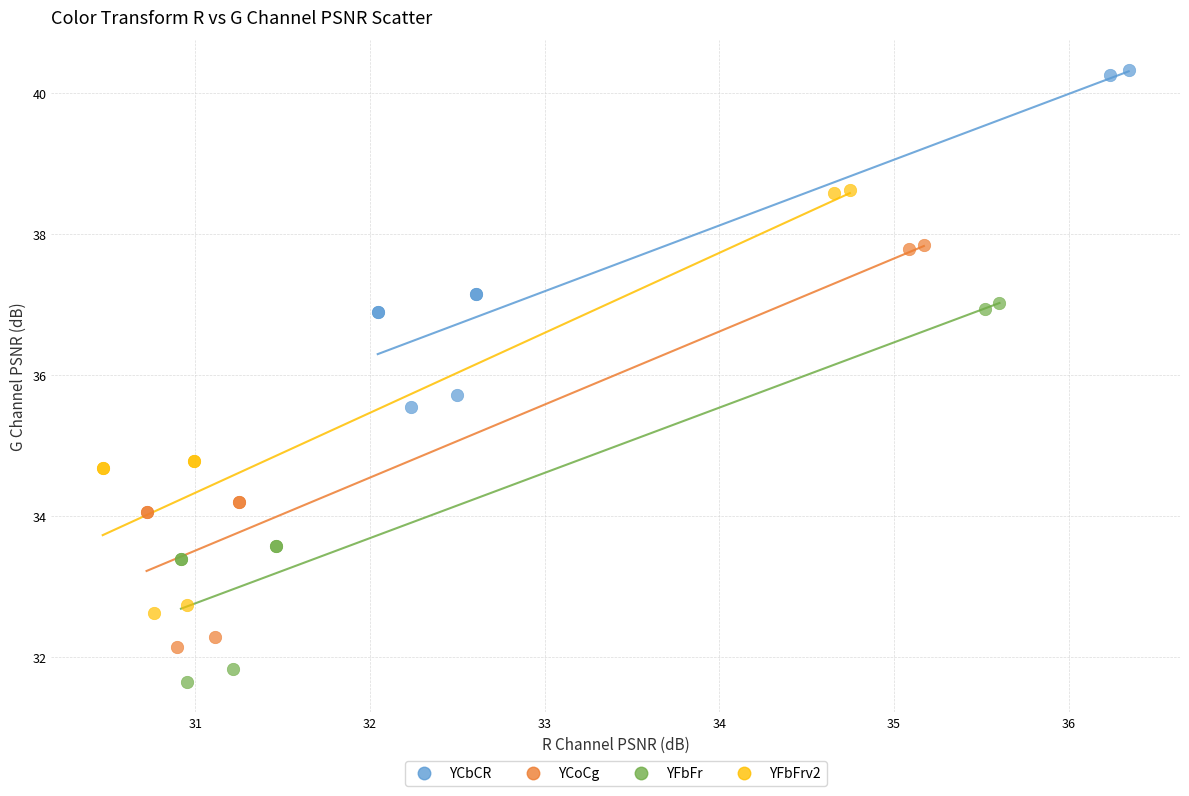

Which series contains the highest Y value?

YCbCR